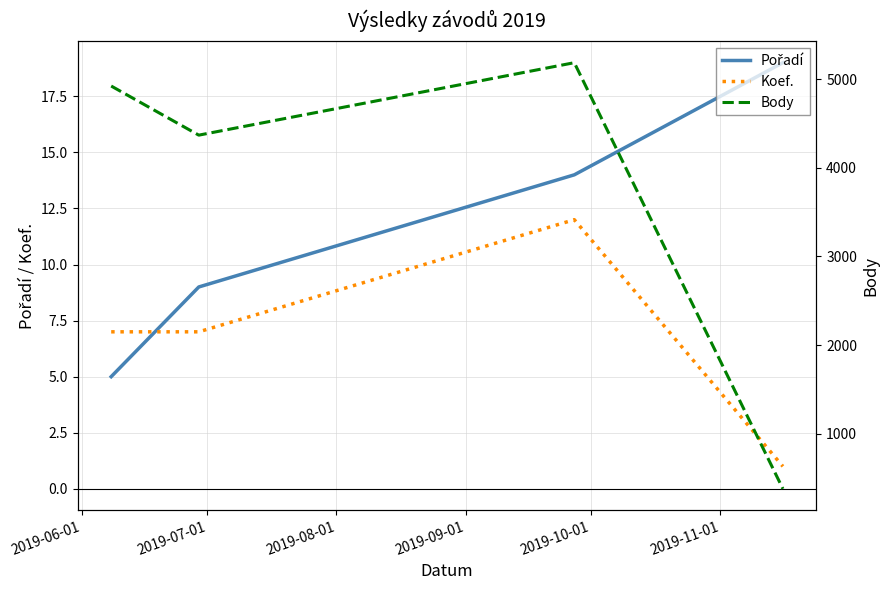

How many values in the Koef. series exceed 7?

1